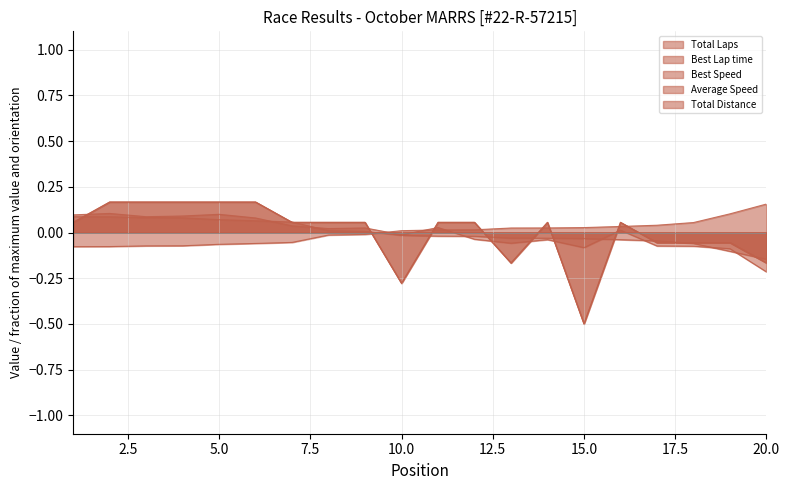

The value of Total Laps at 15 is -0.8. True or false?

False